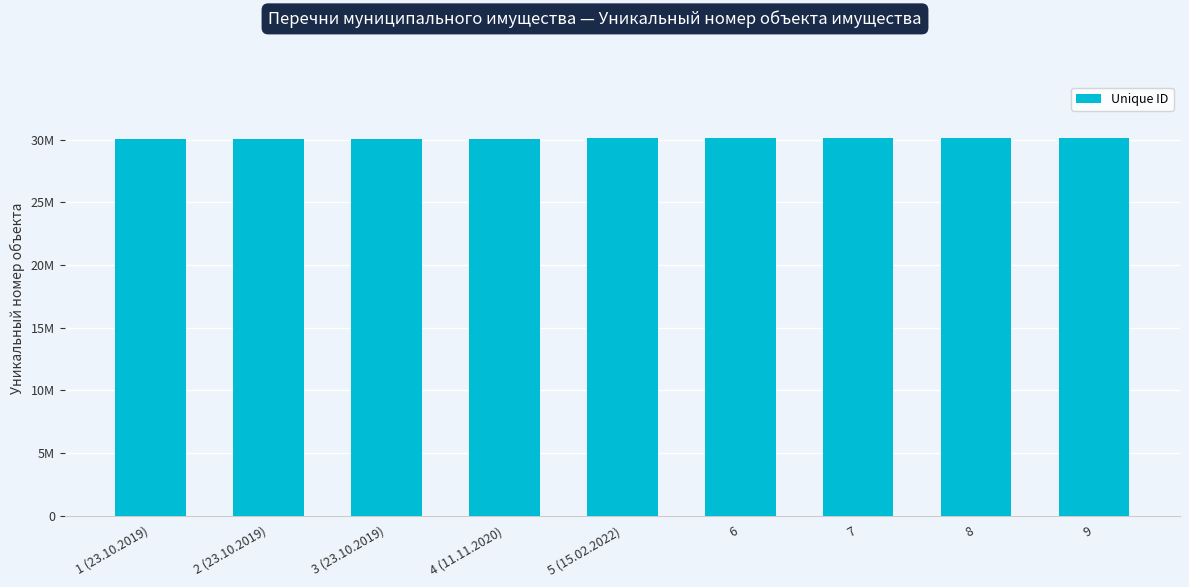

What is the maximum value shown in the chart?

30110466